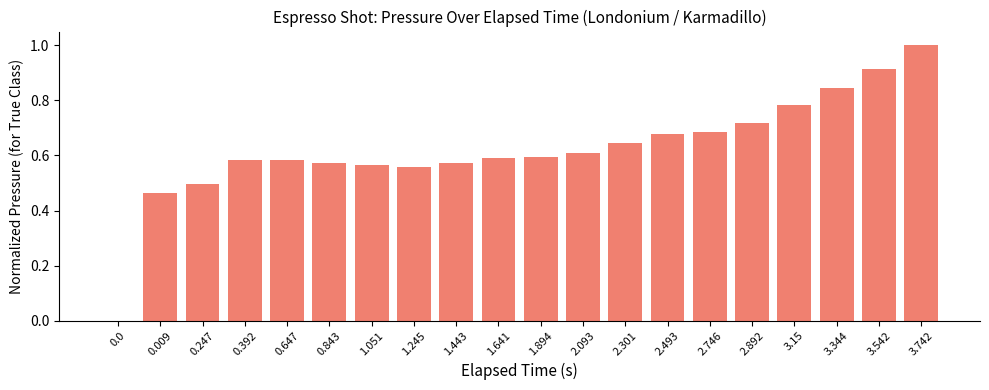

How many values are above zero?

19